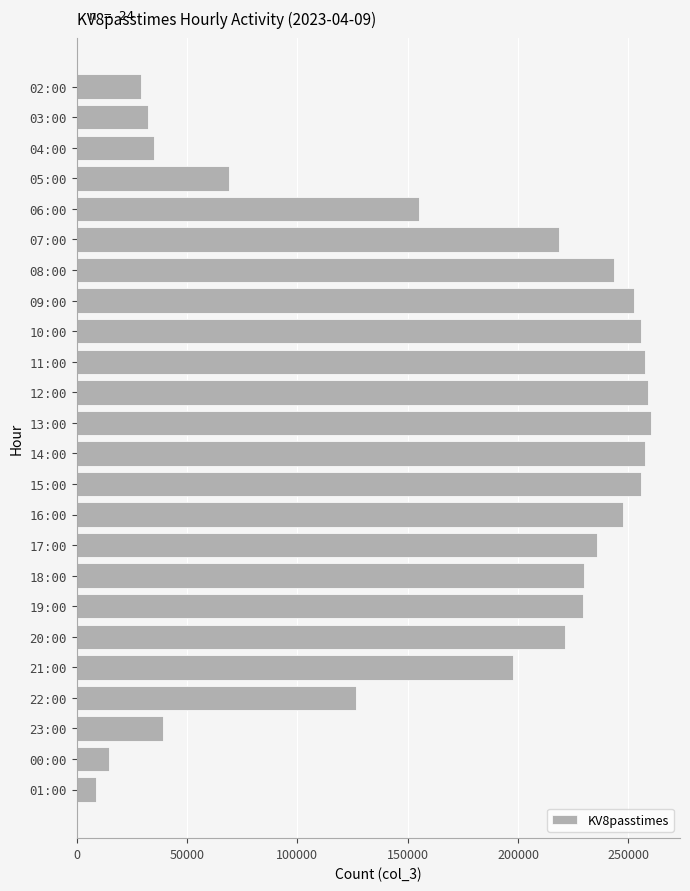

What value does the data have at 20:00, to the nearest 50?

221350